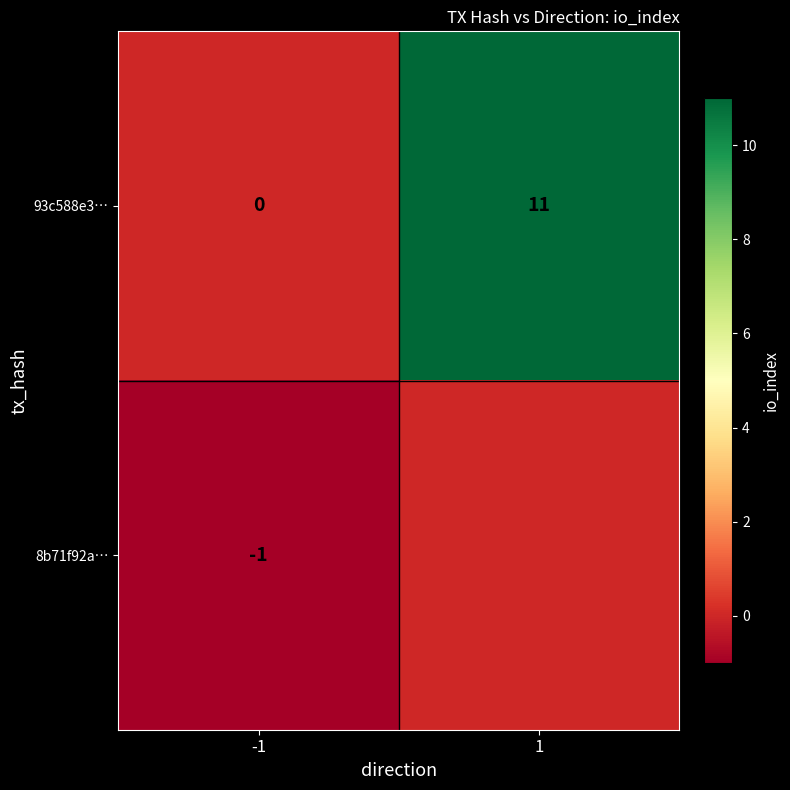

Is the value of 8b71f92a… at -1 greater than the value of 93c588e3… at 1?

No